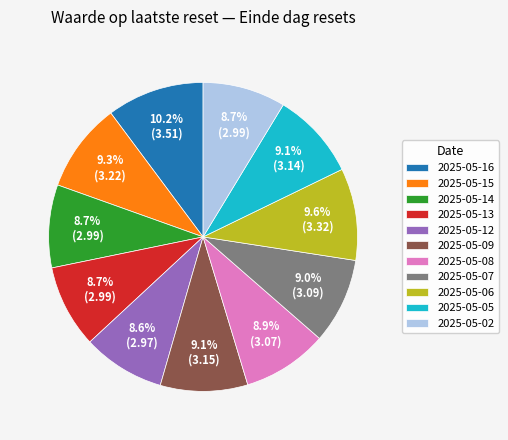

To the nearest percent, what is the average slice percentage?

9%